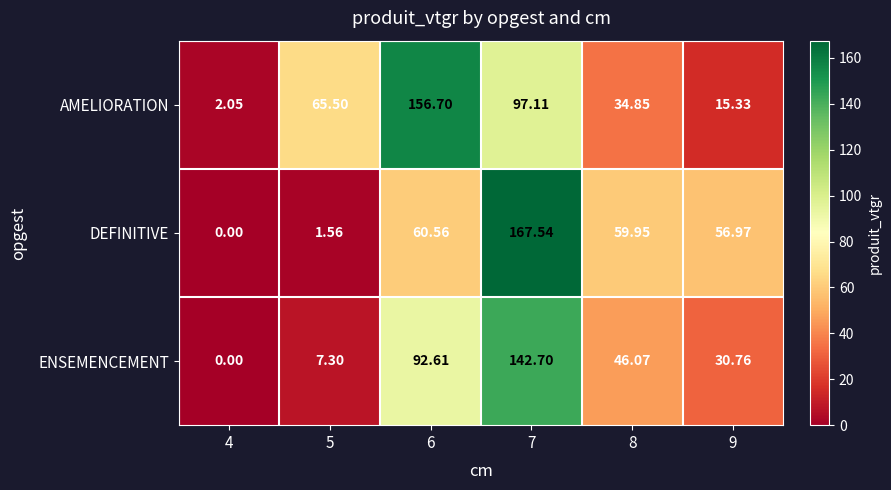

Which series has the widest spread of values?

DEFINITIVE